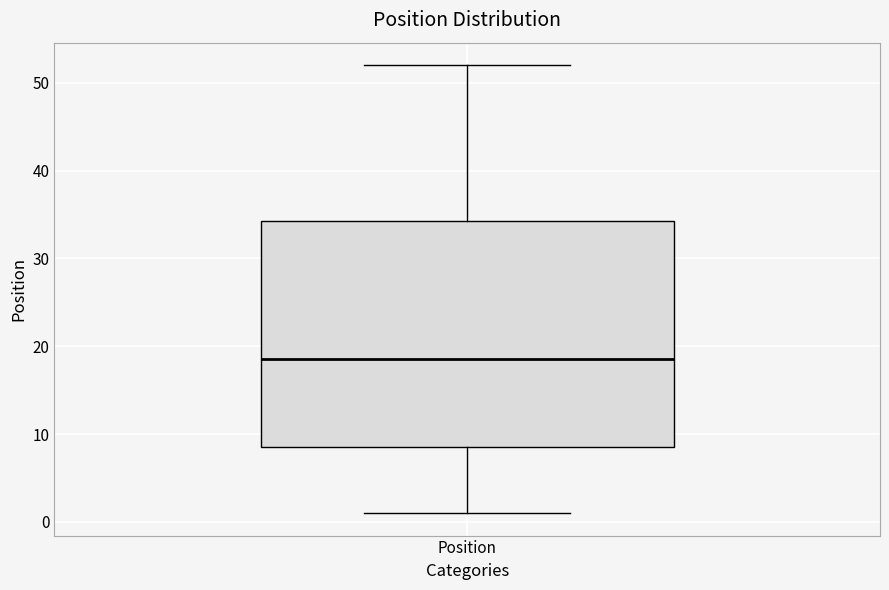

Read this box plot against the y-axis: the position of the median line, the range covered by the box, and the ends of both whiskers. The values are not printed on the chart, so give them approximately, as read against the axis.

median 19, box 9 to 34, whiskers 1 to 52